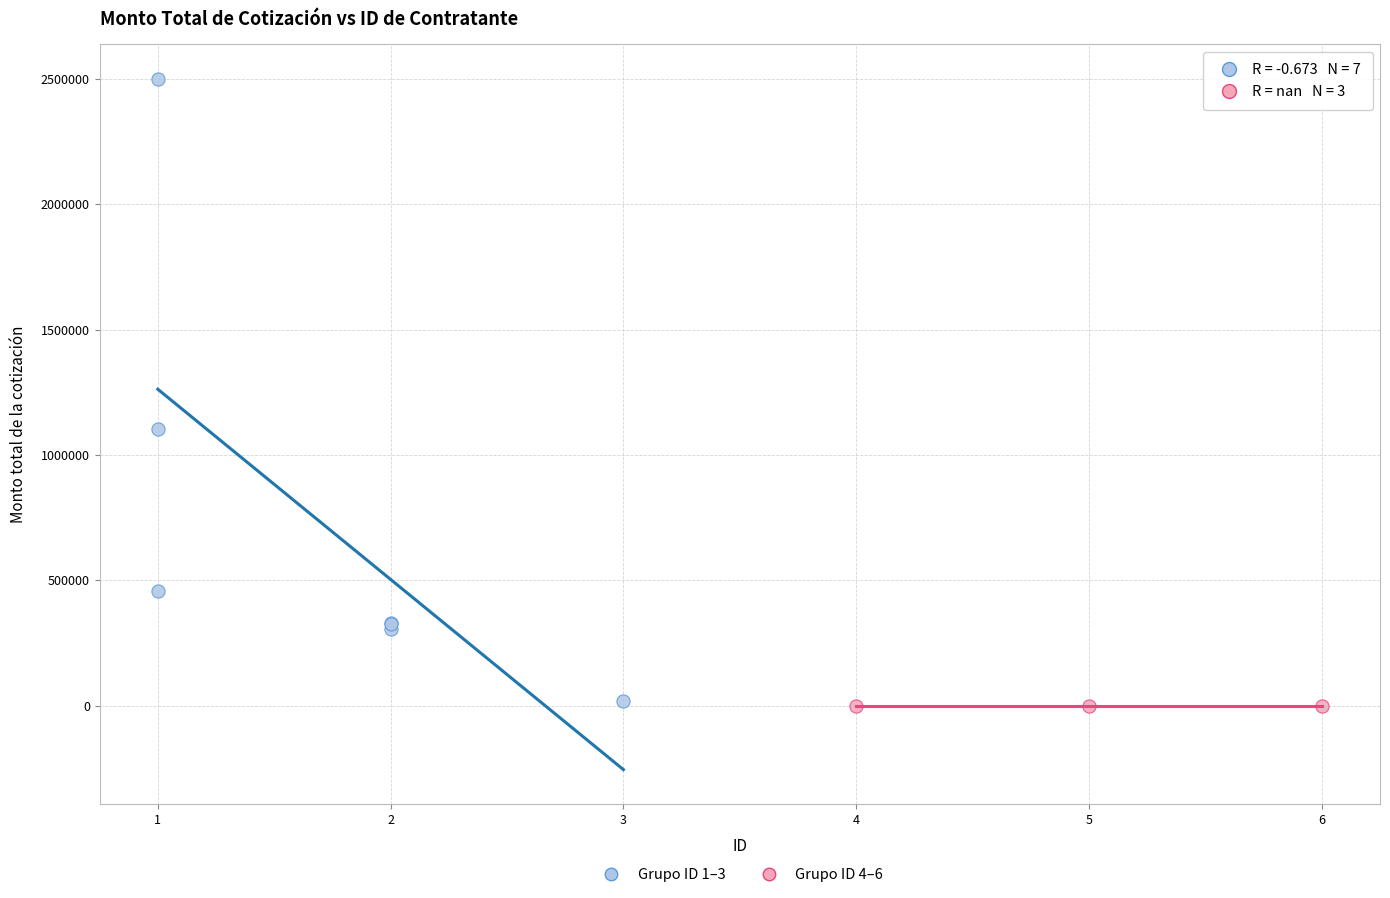

Which series reaches the maximum Y coordinate?

Grupo ID 1–3